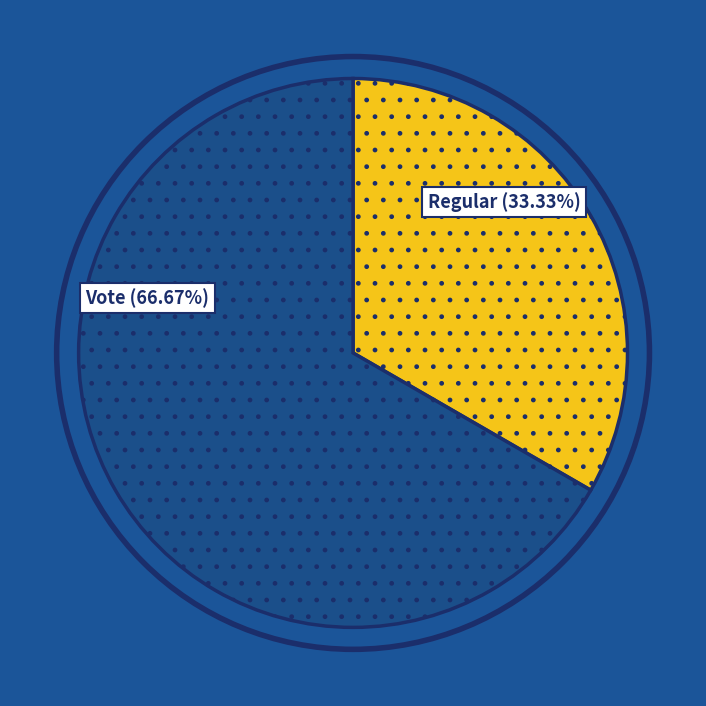

To the nearest percent, what is the difference between the largest and smallest slice percentages?

33%